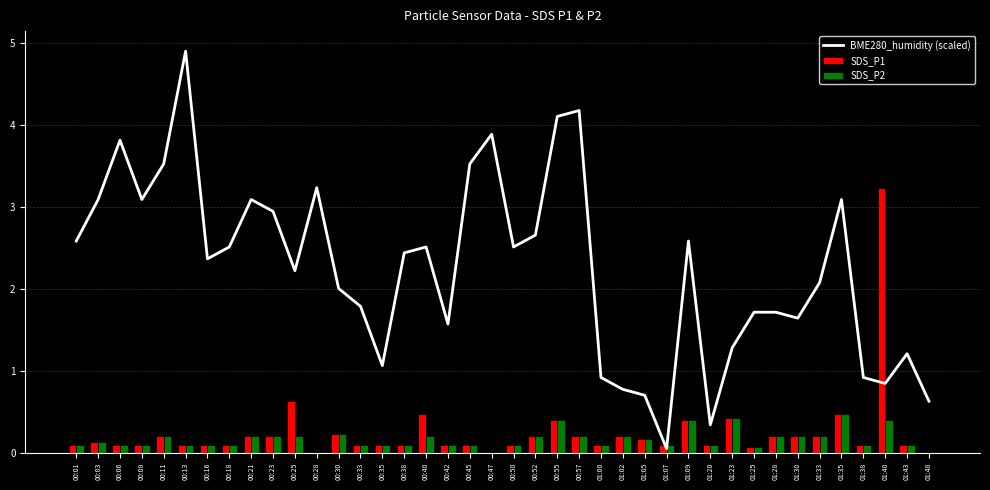

At how many categories does at least one series exceed 4?

3